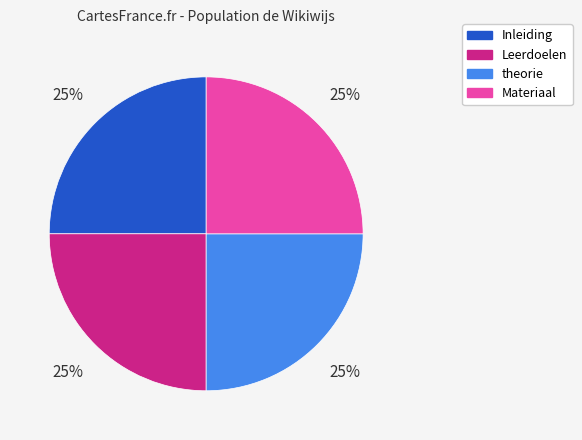

What is the ratio of the value at Materiaal to the value at Inleiding?

1.0